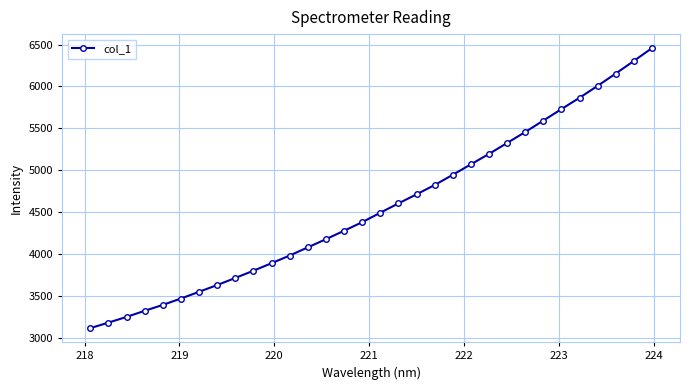

True or false: there are more than 2 points higher than both neighbors.

False